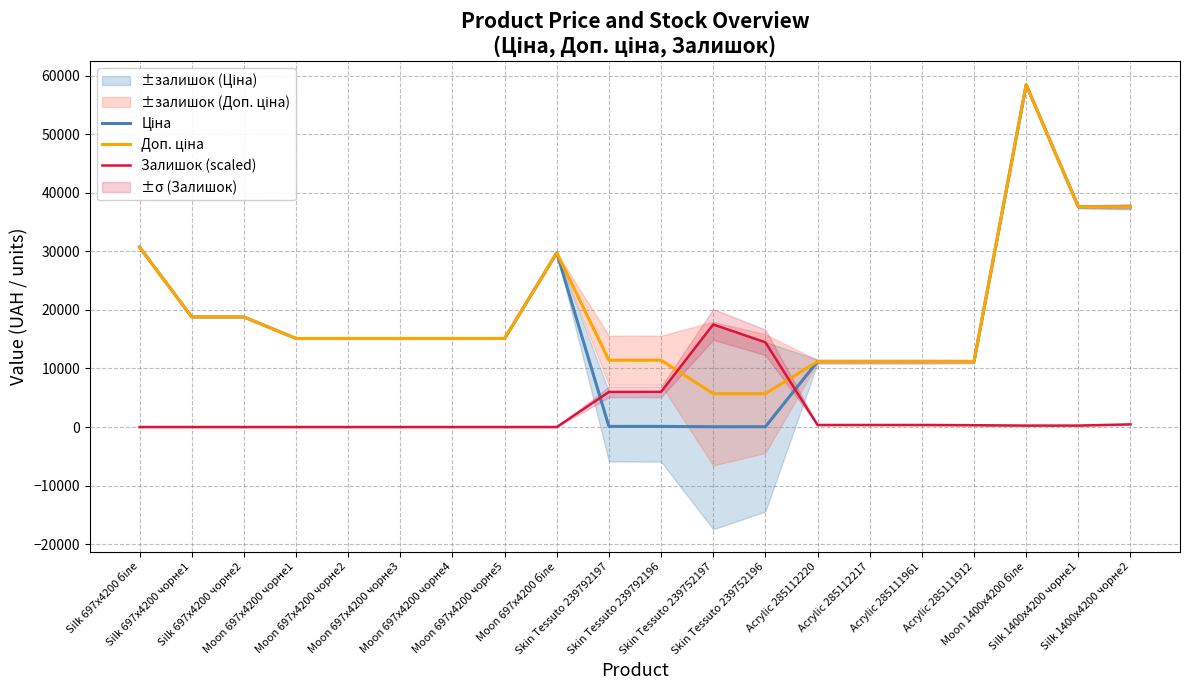

What is the label of the 10th point from the right?

Skin Tessuto 239792196